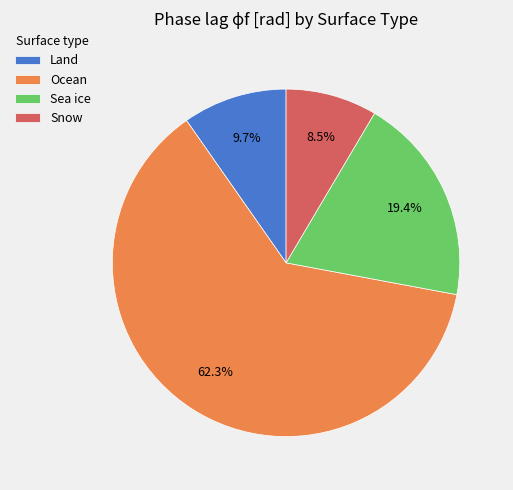

What percentage is NOT represented by Sea ice?

80.6%